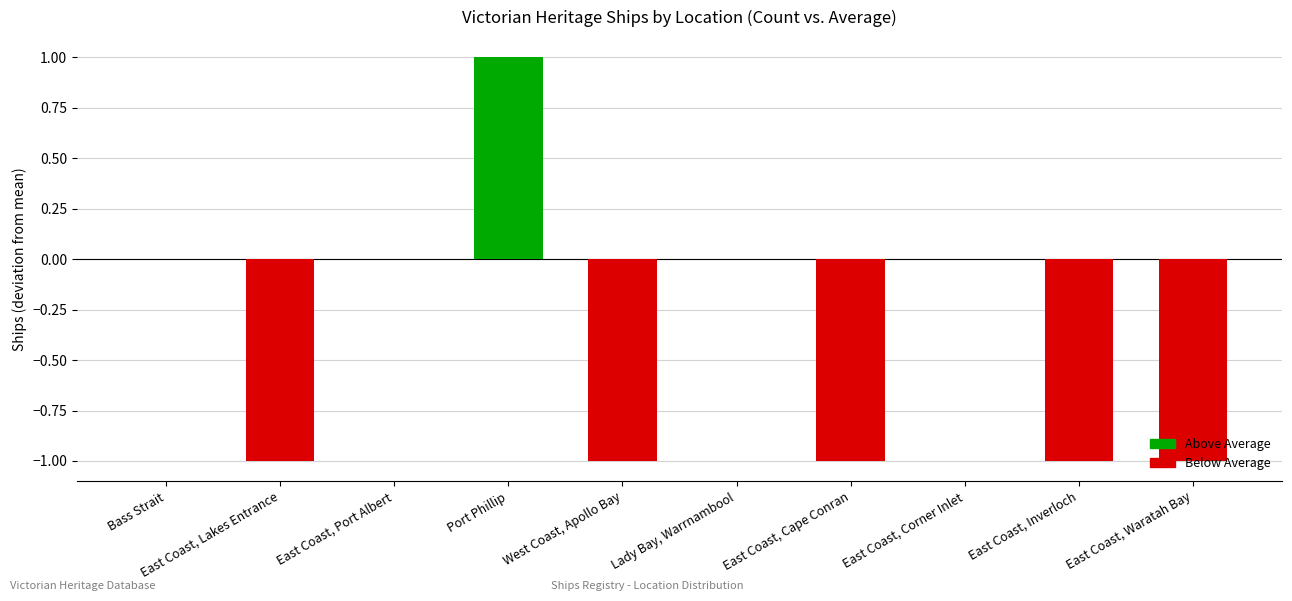

Rank the categories by value from lowest to highest.

East Coast, Lakes Entrance, West Coast, Apollo Bay, East Coast, Cape Conran, East Coast, Inverloch, East Coast, Waratah Bay, Bass Strait, East Coast, Port Albert, Lady Bay, Warrnambool, East Coast, Corner Inlet, Port Phillip